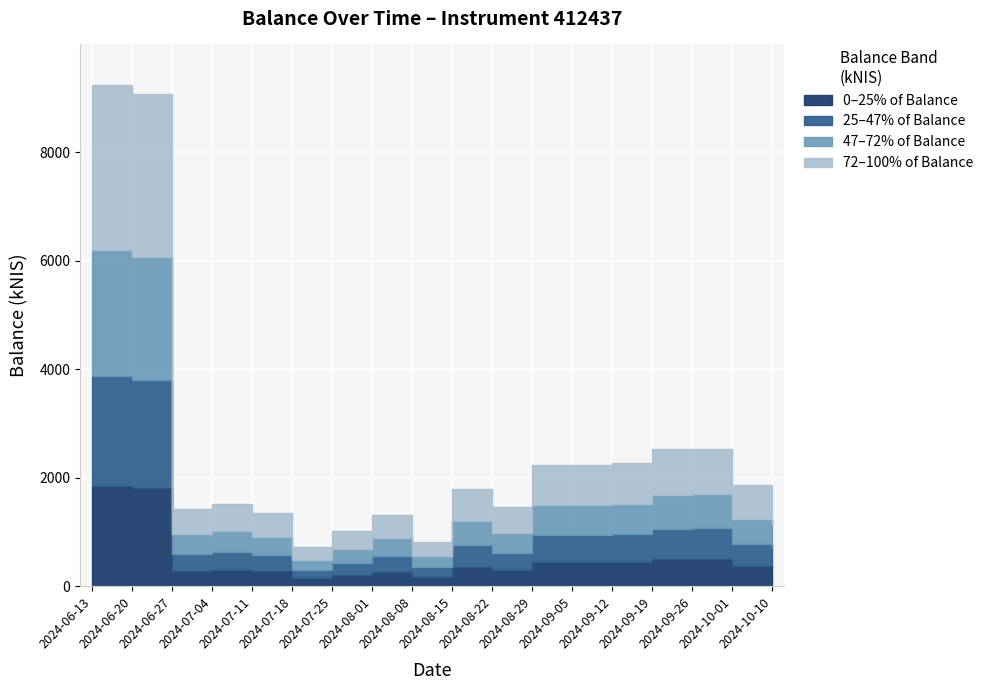

Where is the first local minimum?

2024-06-27